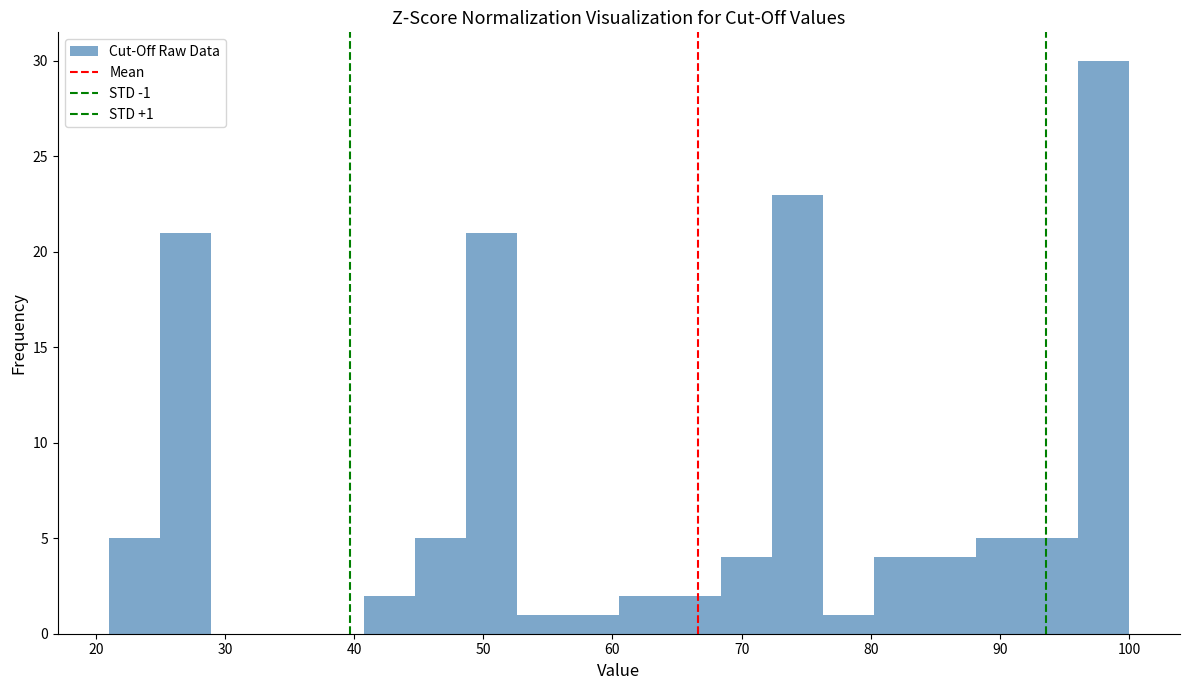

Around what value on the x-axis is the tallest bar? Give the approximate position of its centre, as read against the axis.

98